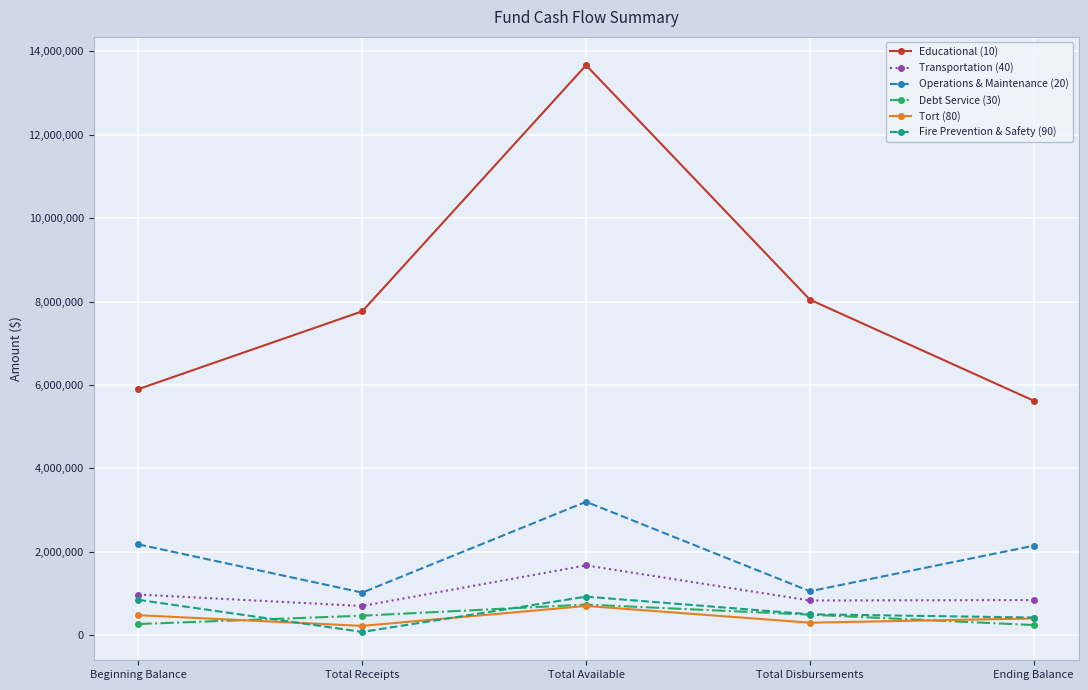

Is it true that Operations & Maintenance (20) equals 2145495 at Ending Balance?

True